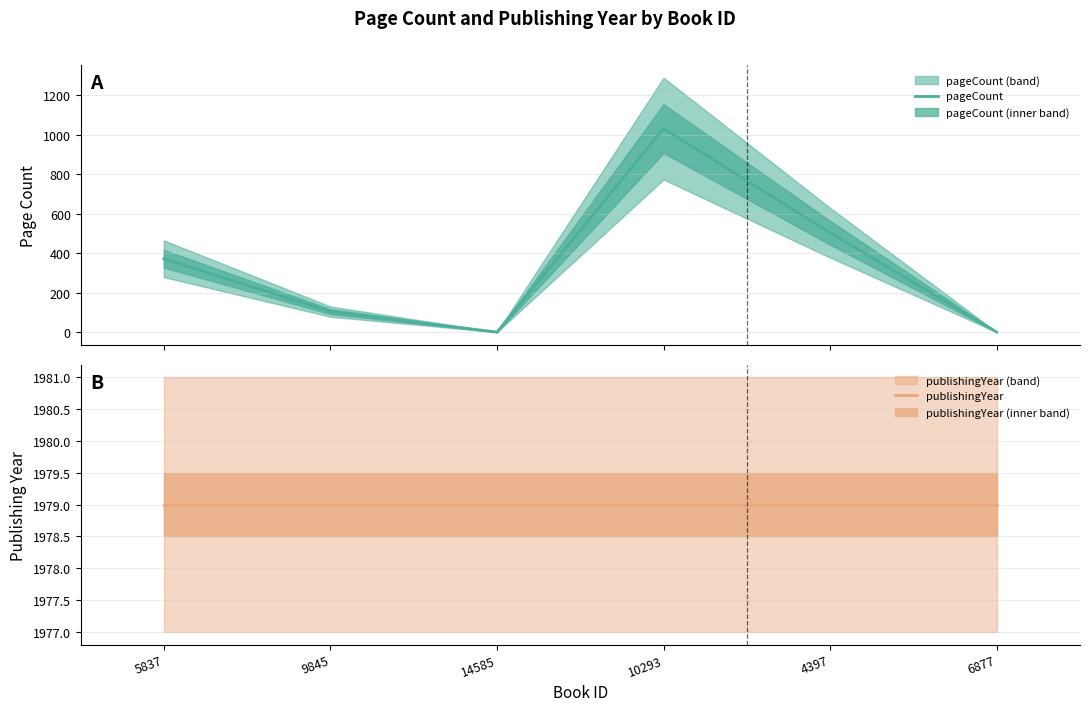

At 10293, list the series in order from largest to smallest.

publishingYear, pageCount